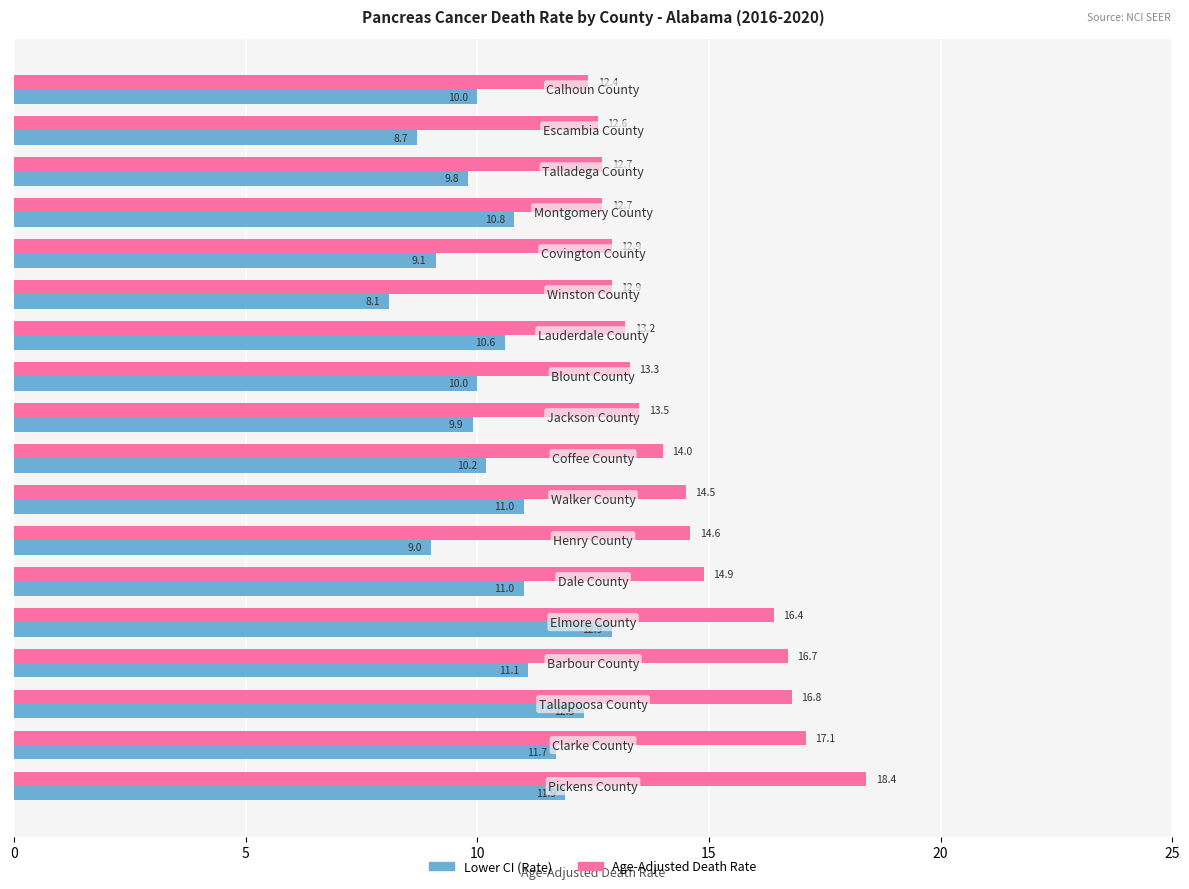

What is the maximum value shown in the chart?

18.4